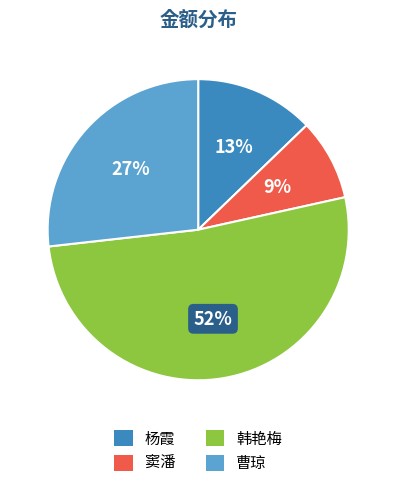

Between 杨霞 and 曹琼, which is larger?

曹琼